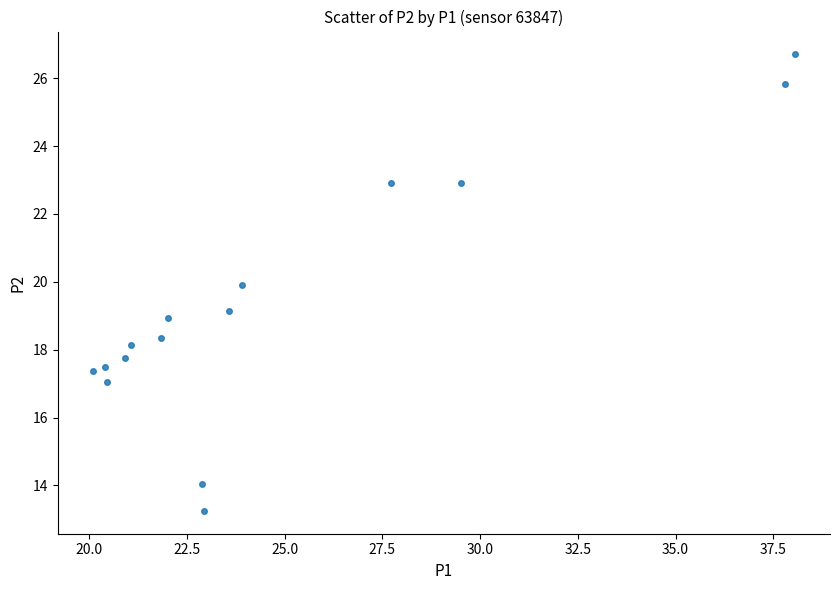

What is the range of X values (max minus min)?

17.9